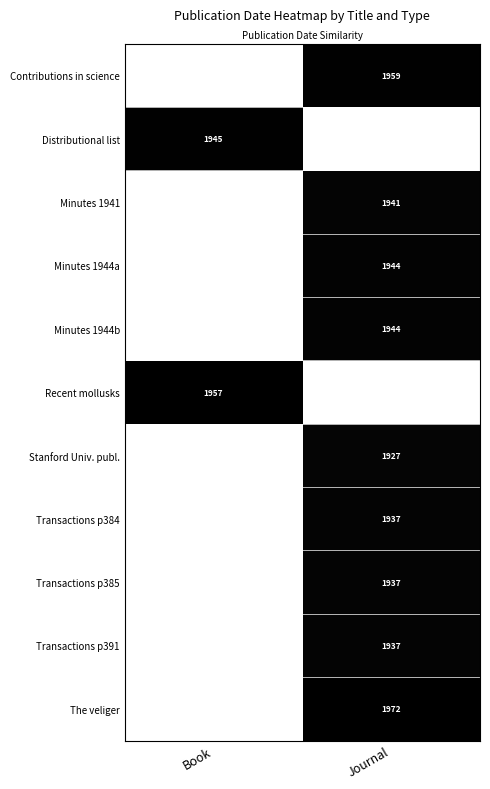

The Stanford Univ. publ. series shows 1.3 at Journal. True or false?

False